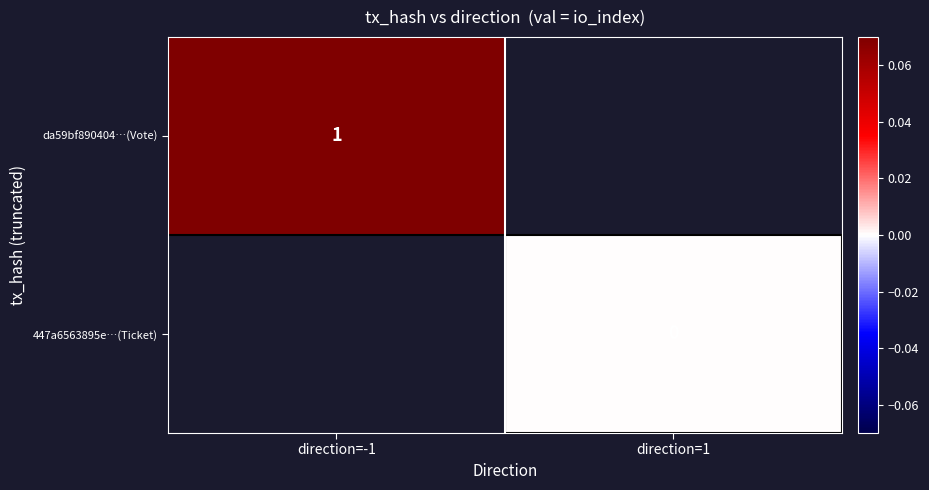

The value of da59bf890404…(Vote) at direction=-1 is 0.6. True or false?

False